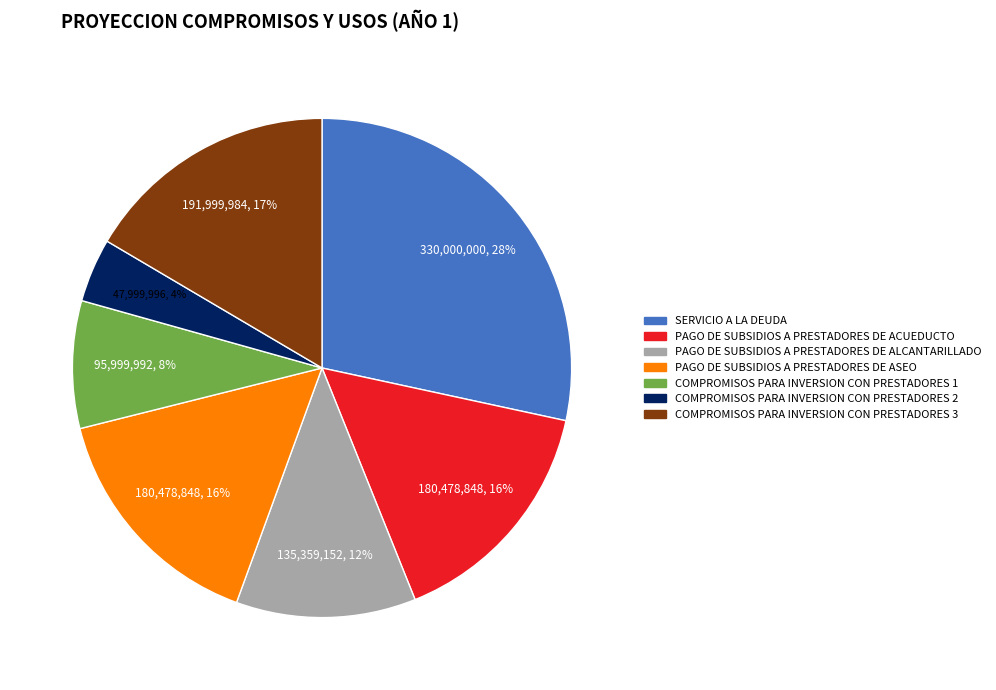

Does any single category account for the majority?

No